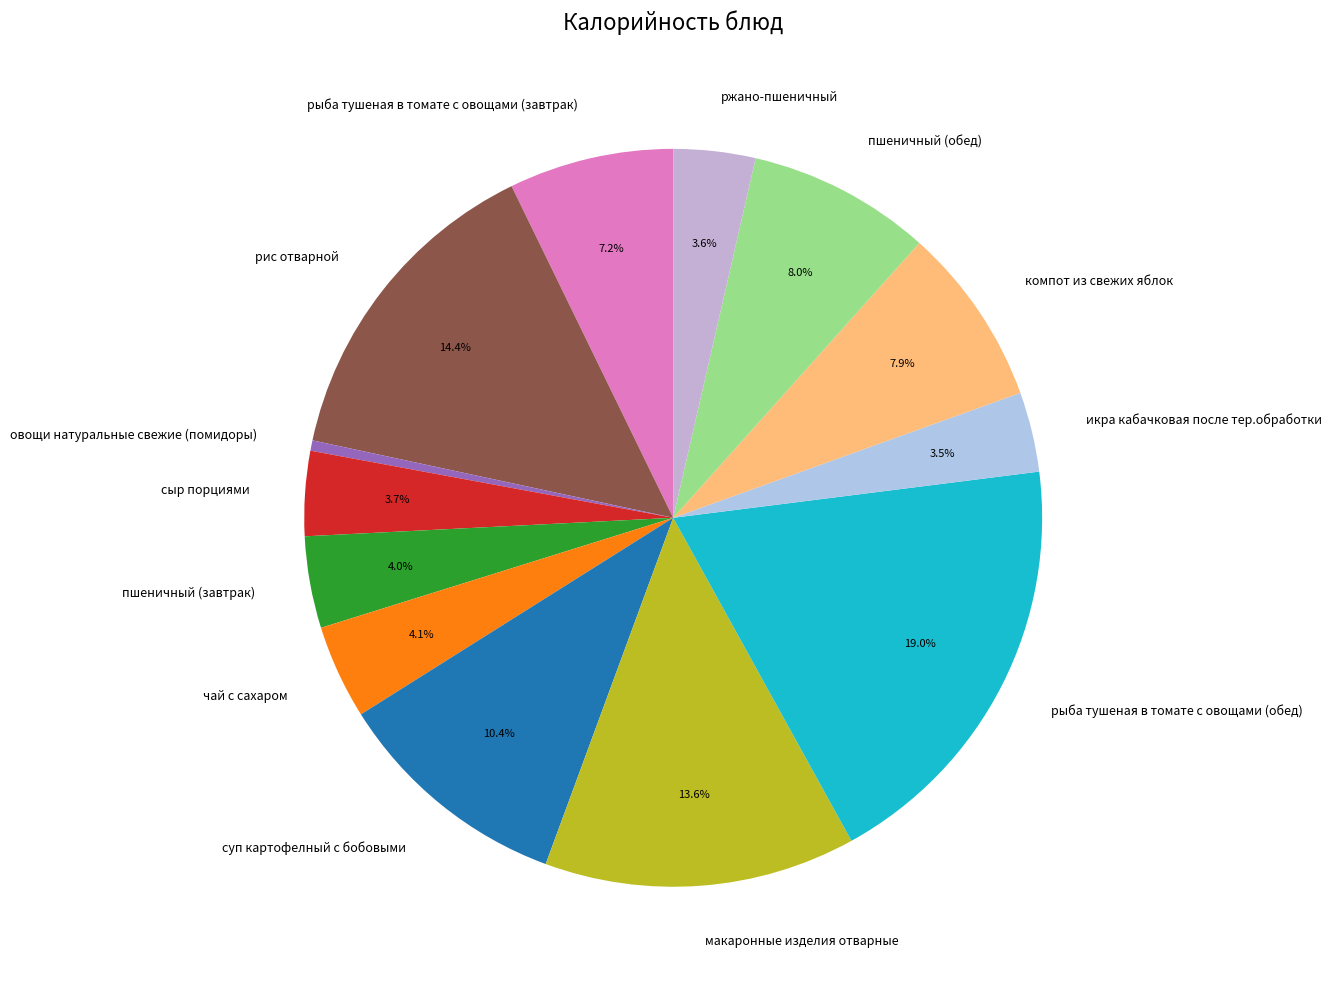

To the nearest percent, what is the average slice percentage?

8%